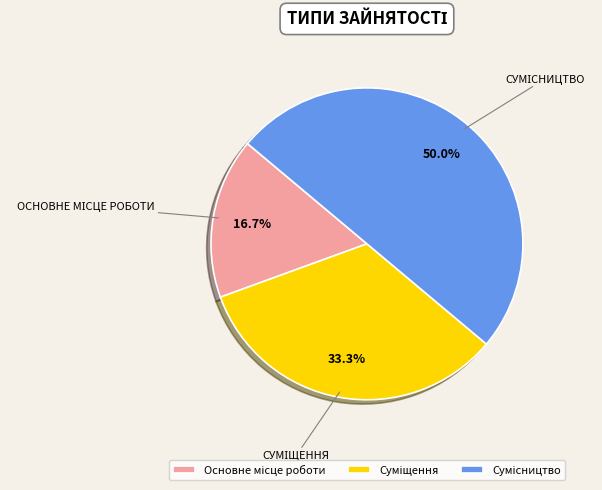

Is it true that Сумісництво is 50% of the pie?

True